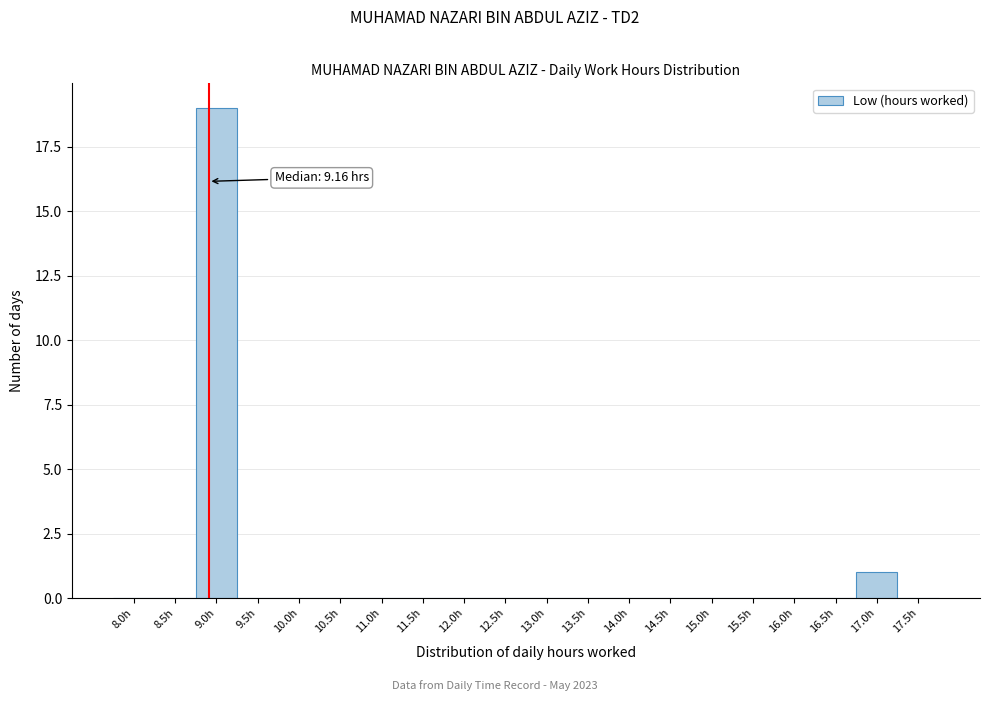

Reading left to right, list all the values displayed in this chart.

8.0h=0	8.5h=0	9.0h=19	9.5h=0	10.0h=0	10.5h=0	11.0h=0	11.5h=0	12.0h=0	12.5h=0	13.0h=0	13.5h=0	14.0h=0	14.5h=0	15.0h=0	15.5h=0	16.0h=0	16.5h=0	17.0h=1	17.5h=0